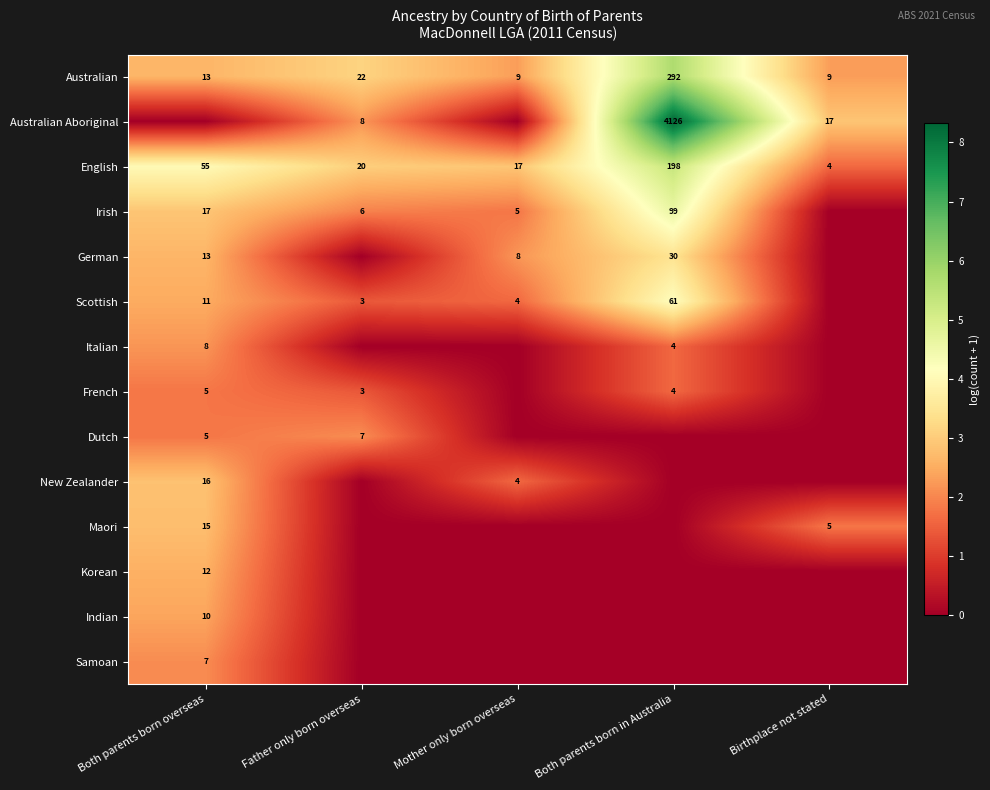

True or false: French has a value of 1 at Both parents born in Australia.

False